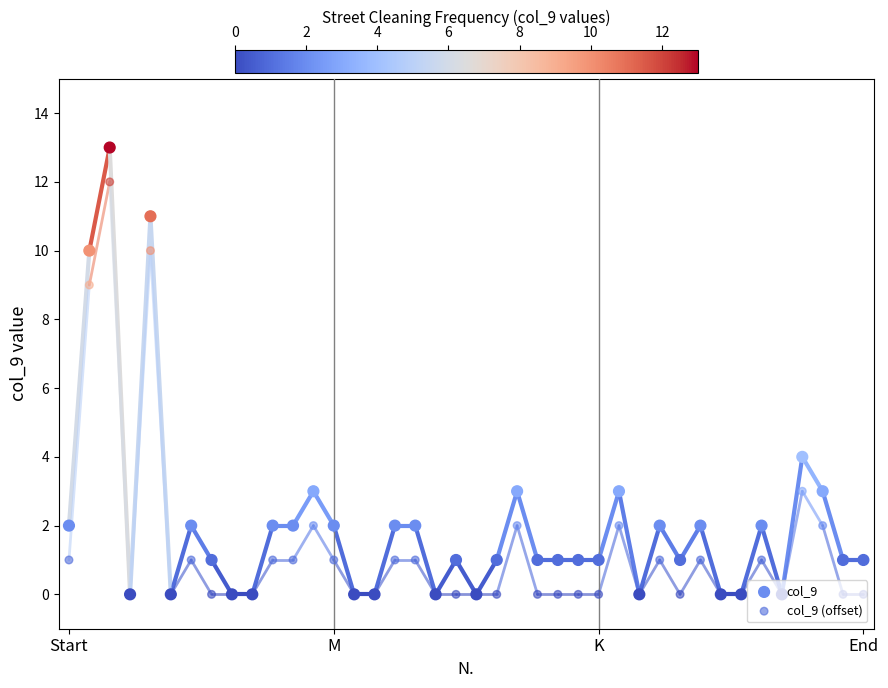

Which series contains the highest Y value?

col_9